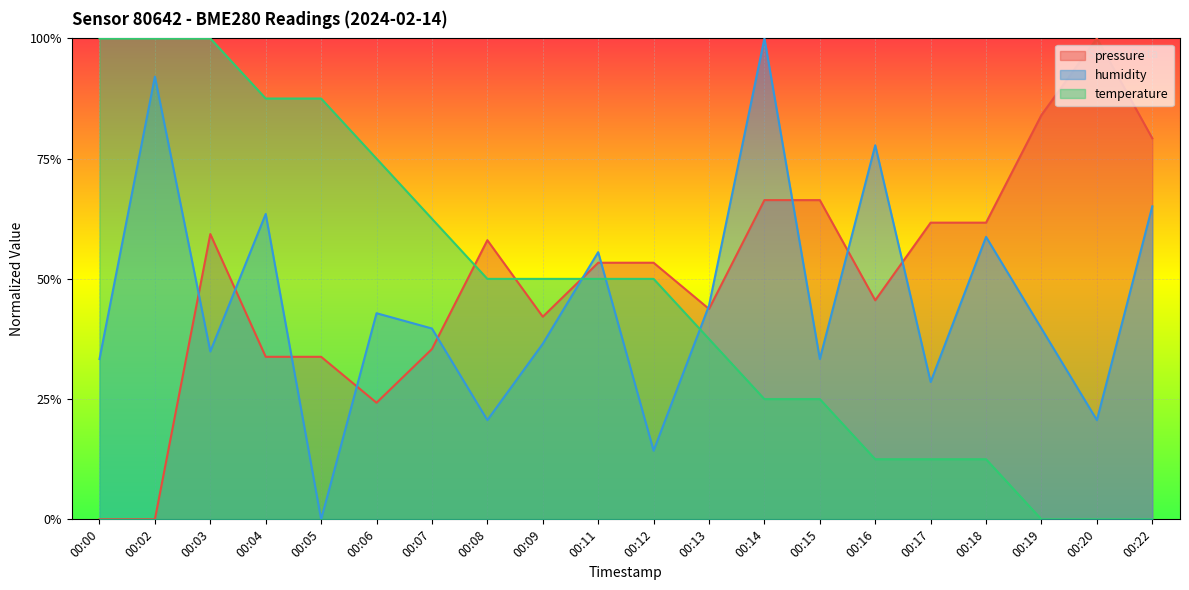

Between which two adjacent categories do pressure and temperature first intersect?

00:07 and 00:08